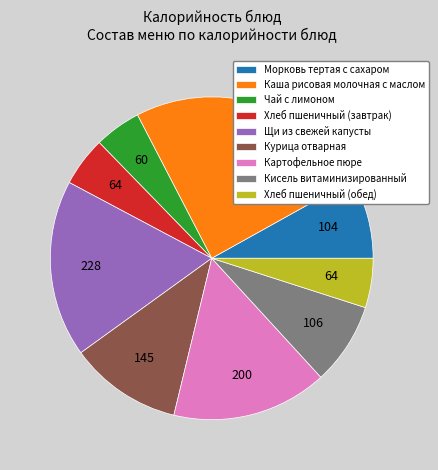

The Картофельное пюре slice represents 5% of the pie. True or false?

False